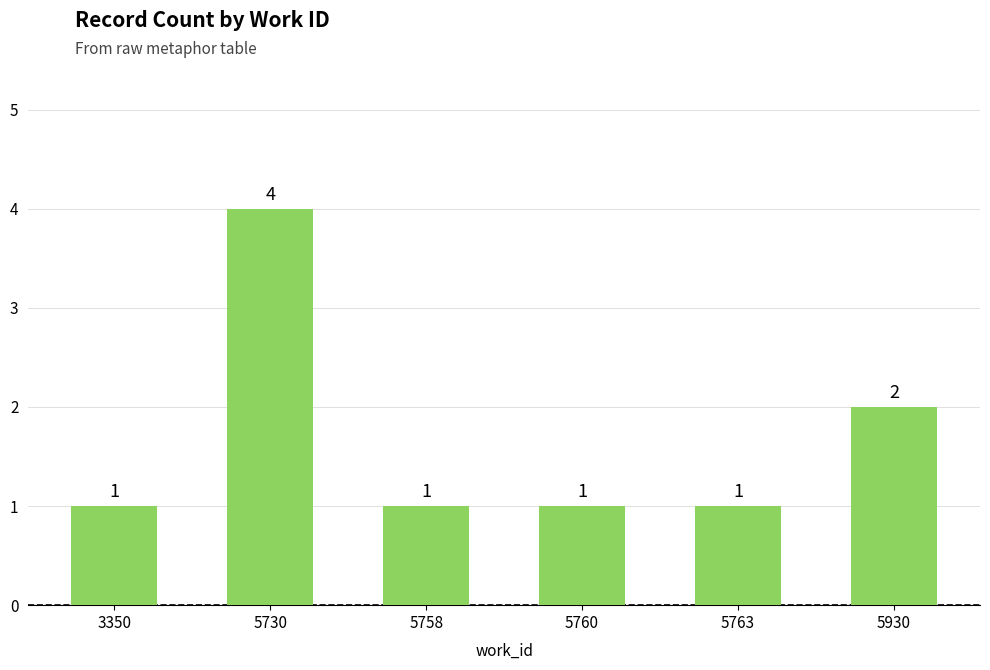

How many data points are above 1?

2